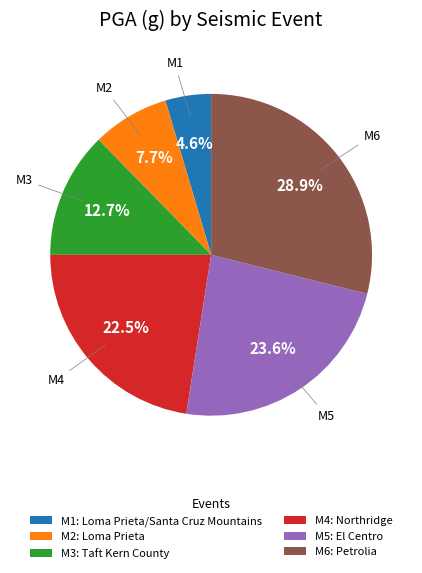

Which has a higher value, M4 or M3?

M4